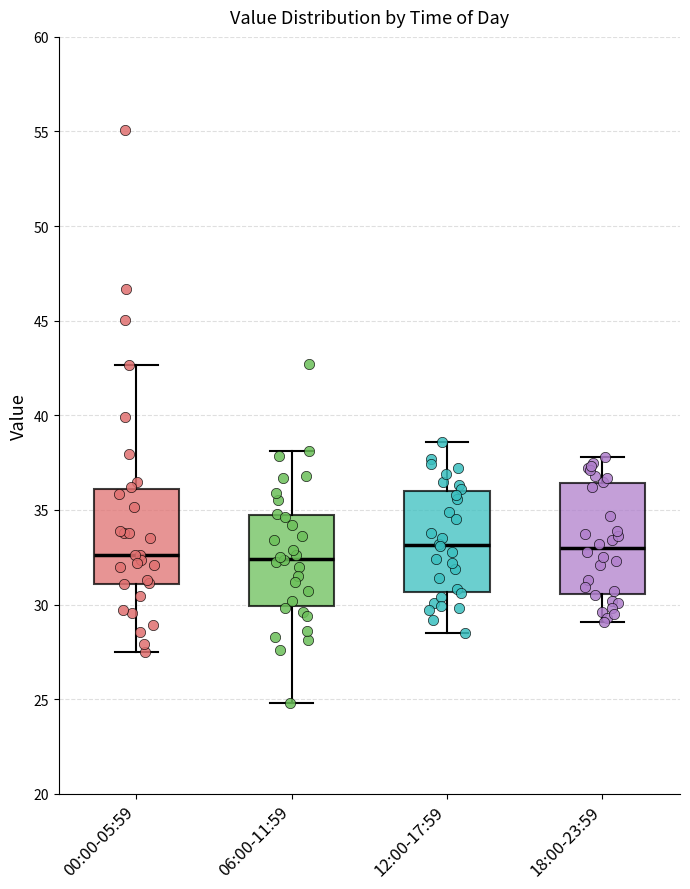

Where does the upper whisker of the box for 06:00-11:59 end on the y-axis? The values are not printed on the chart, so give them approximately, as read against the axis.

38.0